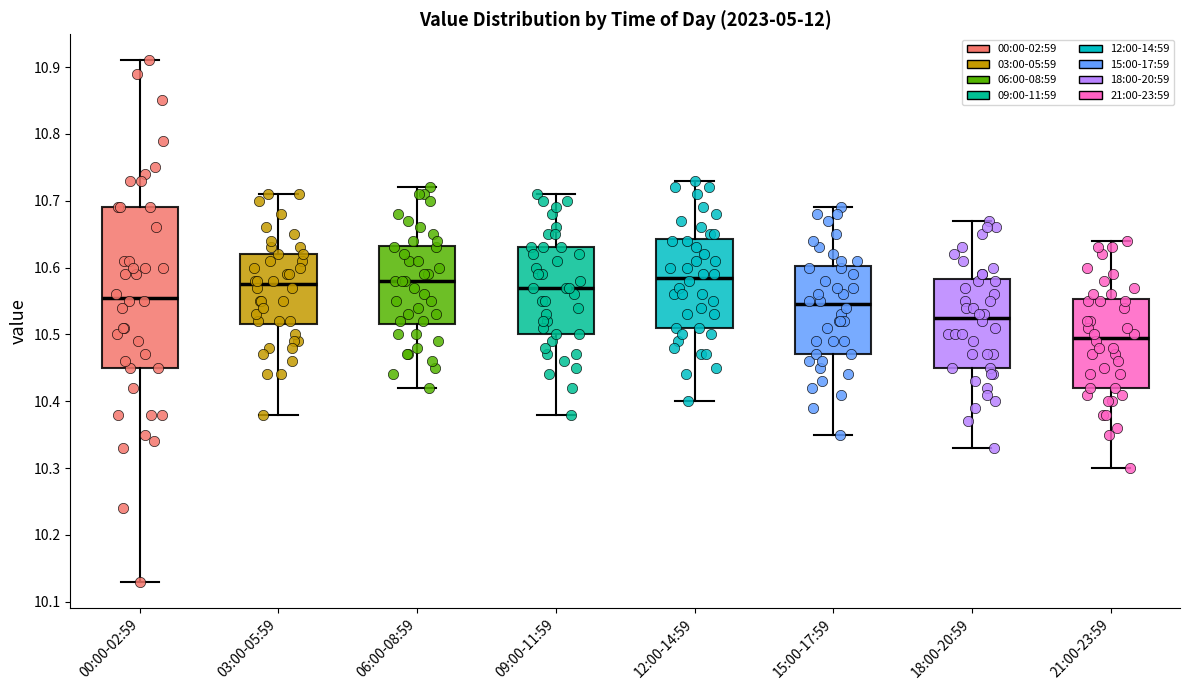

Which box has the lowest median line?

21:00-23:59